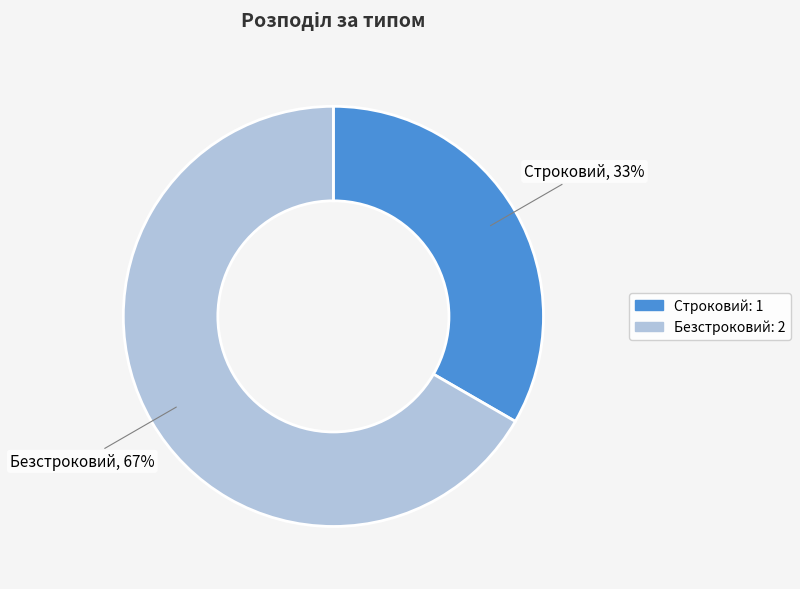

To the nearest percent, what is the combined percentage of Безстроковий and Строковий?

100%